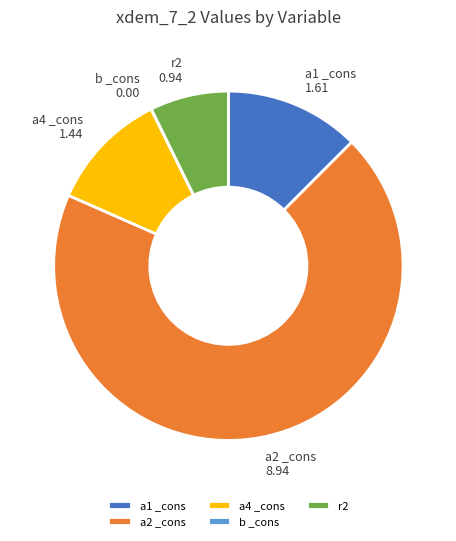

Which slice is the largest?

a2 _cons